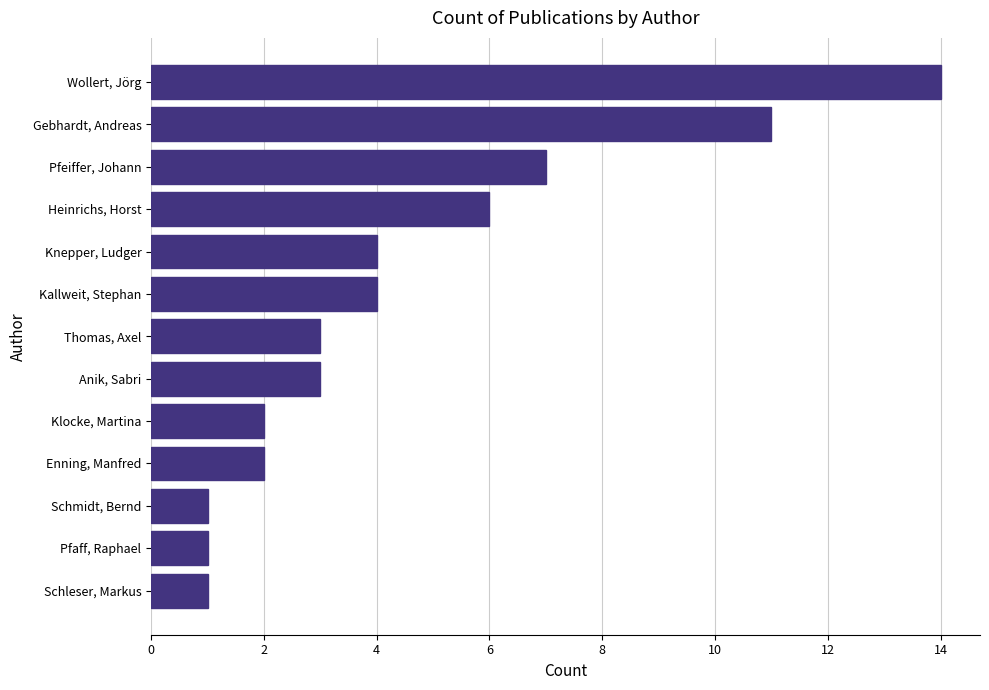

Reading bottom to top, transcribe all the data shown in this chart.

1	1	1	2	2	3	3	4	4	6	7	11	14